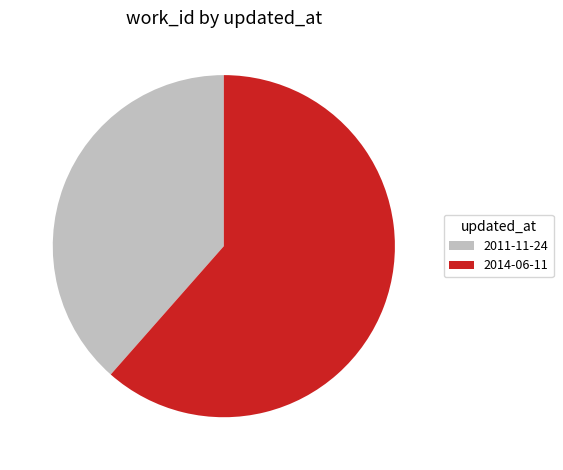

True or false: 2011-11-24 accounts for 49% of the total.

False